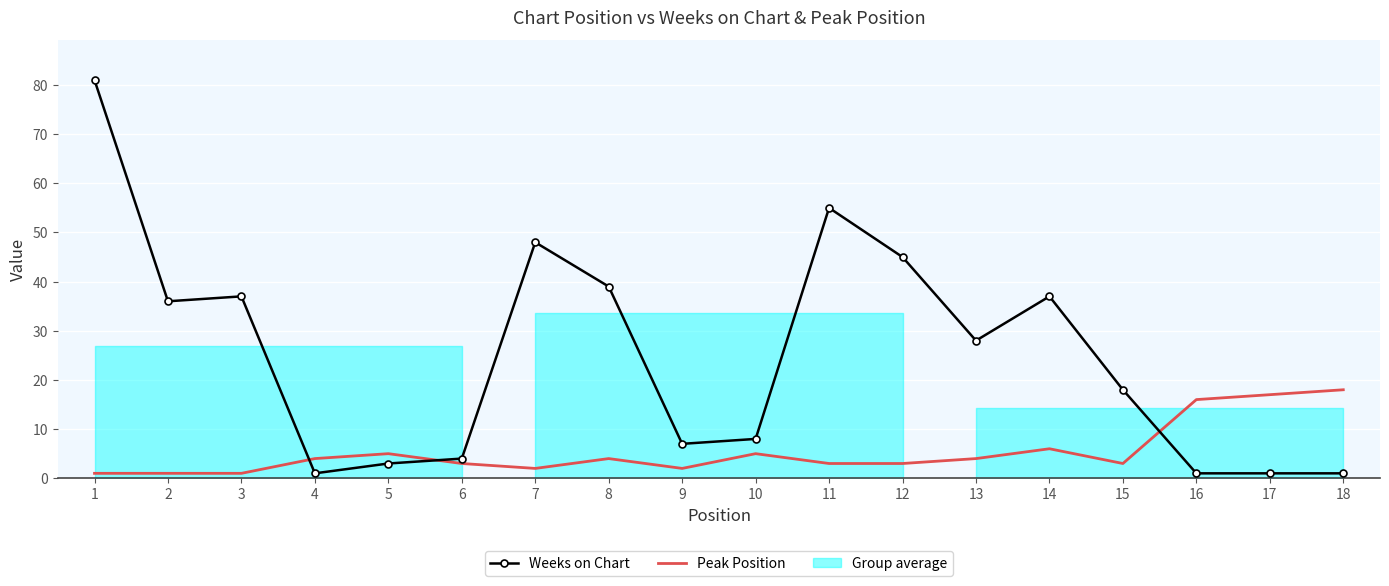

Is it true that Weeks on Chart equals 39 at 8?

True